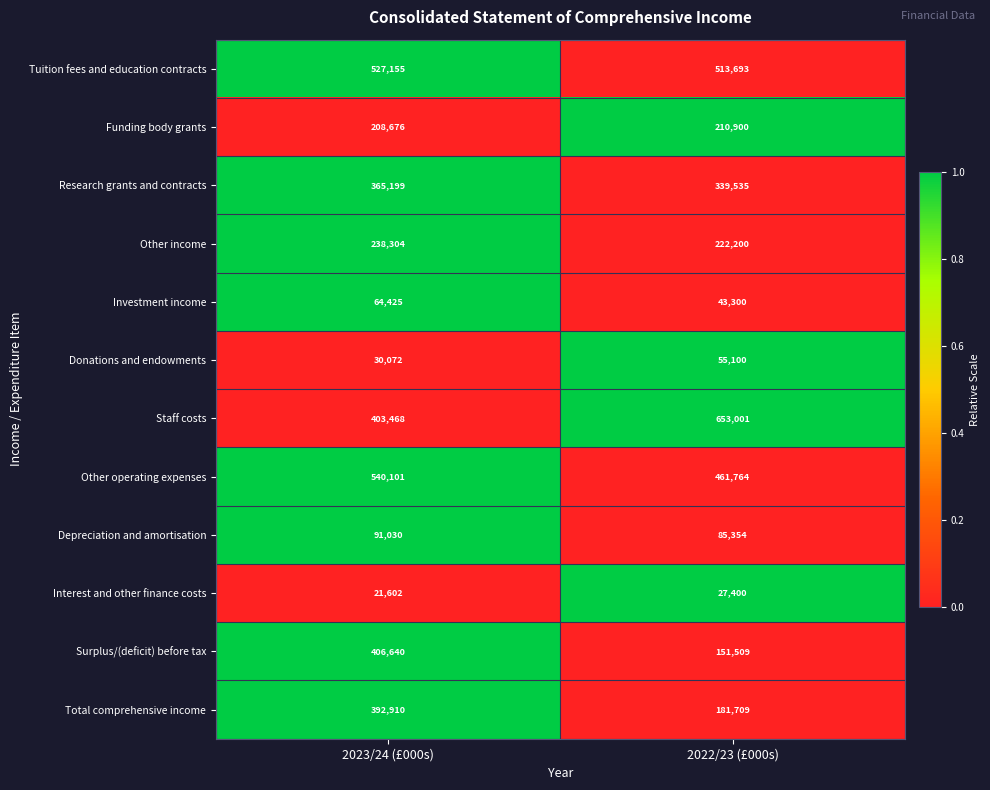

Rank the series by their maximum value, from lowest to highest.

Interest and other finance costs, Donations and endowments, Investment income, Depreciation and amortisation, Funding body grants, Other income, Research grants and contracts, Total comprehensive income, Surplus/(deficit) before tax, Tuition fees and education contracts, Other operating expenses, Staff costs